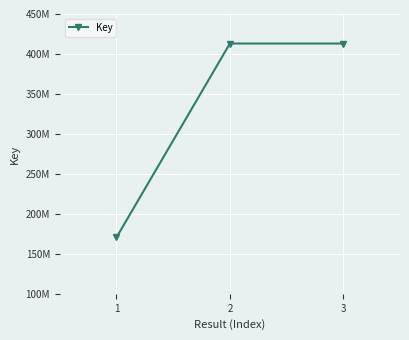

What is the value of the 1st point from the left?

170536672